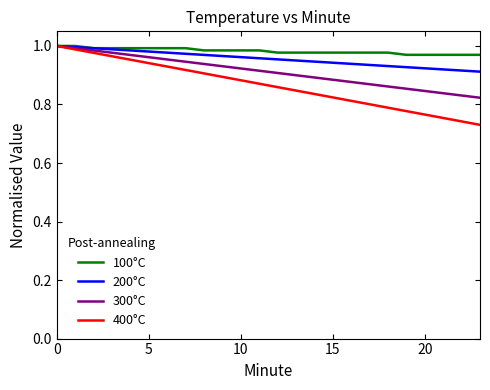

List the series in order of their overall mean, lowest first.

400°C, 300°C, 200°C, 100°C